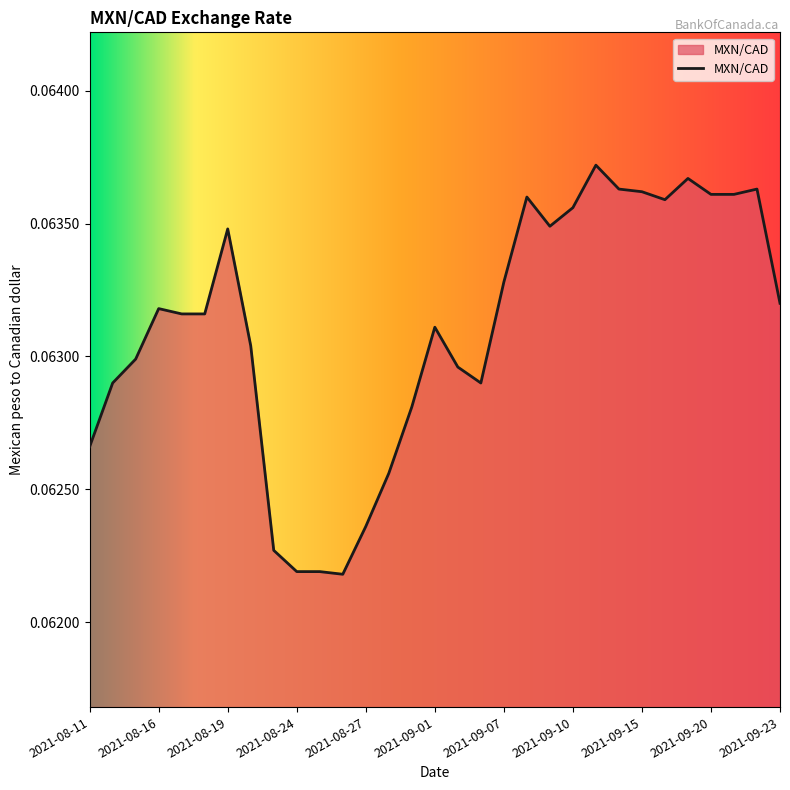

Reading right to left, list all the values displayed in this chart.

2021-09-23=0.1	2021-09-22=0.1	2021-09-21=0.1	2021-09-20=0.1	2021-09-17=0.1	2021-09-16=0.1	2021-09-15=0.1	2021-09-14=0.1	2021-09-13=0.1	2021-09-10=0.1	2021-09-09=0.1	2021-09-08=0.1	2021-09-07=0.1	2021-09-03=0.1	2021-09-02=0.1	2021-09-01=0.1	2021-08-31=0.1	2021-08-30=0.1	2021-08-27=0.1	2021-08-26=0.1	2021-08-25=0.1	2021-08-24=0.1	2021-08-23=0.1	2021-08-20=0.1	2021-08-19=0.1	2021-08-18=0.1	2021-08-17=0.1	2021-08-16=0.1	2021-08-13=0.1	2021-08-12=0.1	2021-08-11=0.1